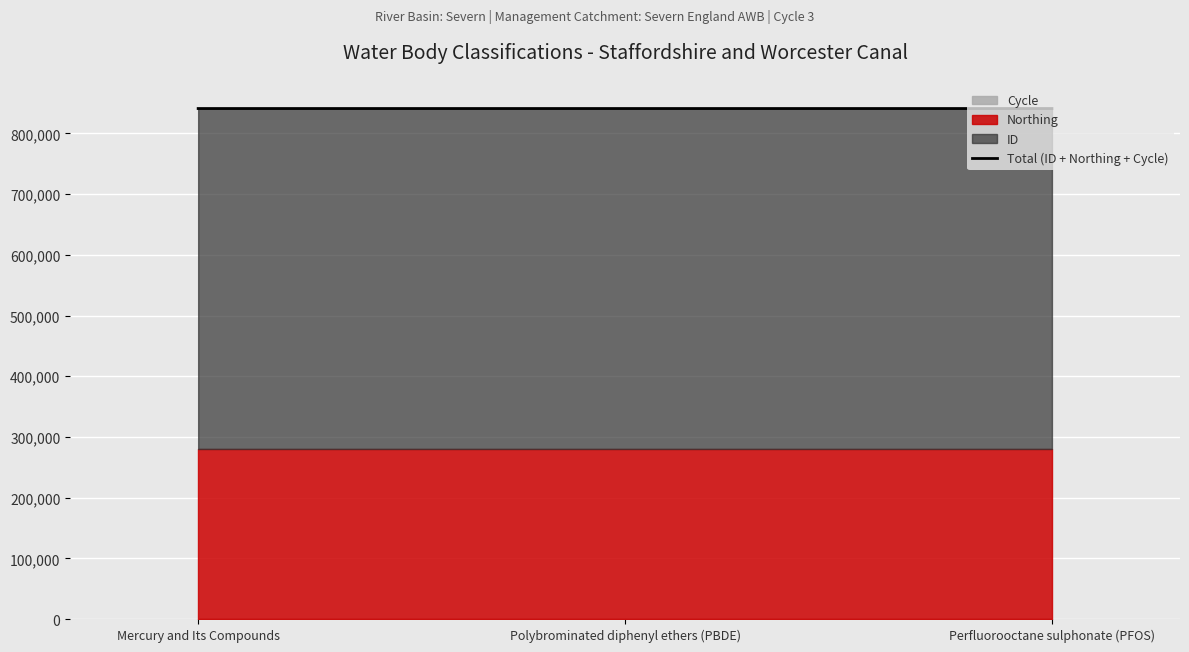

How many categories are shown in the chart?

3